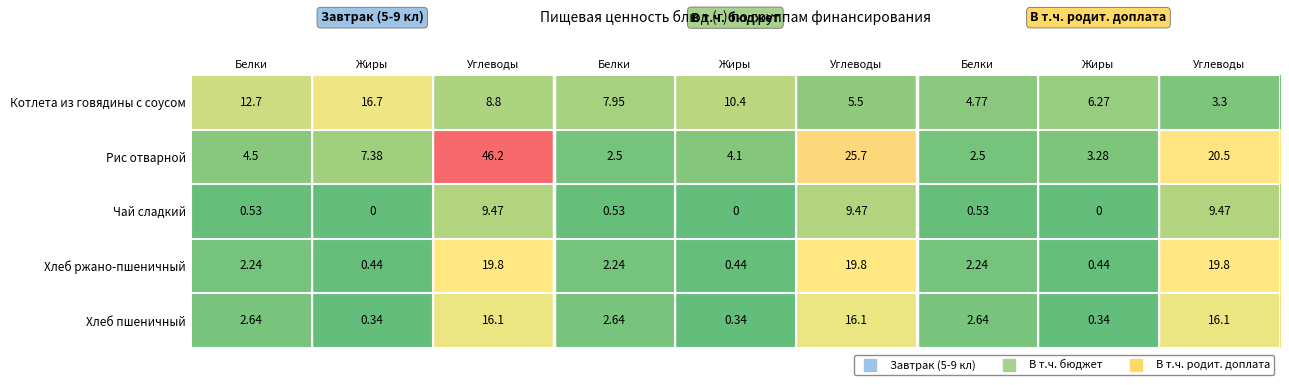

List the series in order of their peak value, highest first.

Рис отварной, Хлеб ржано-пшеничный, Котлета из говядины с соусом, Хлеб пшеничный, Чай сладкий